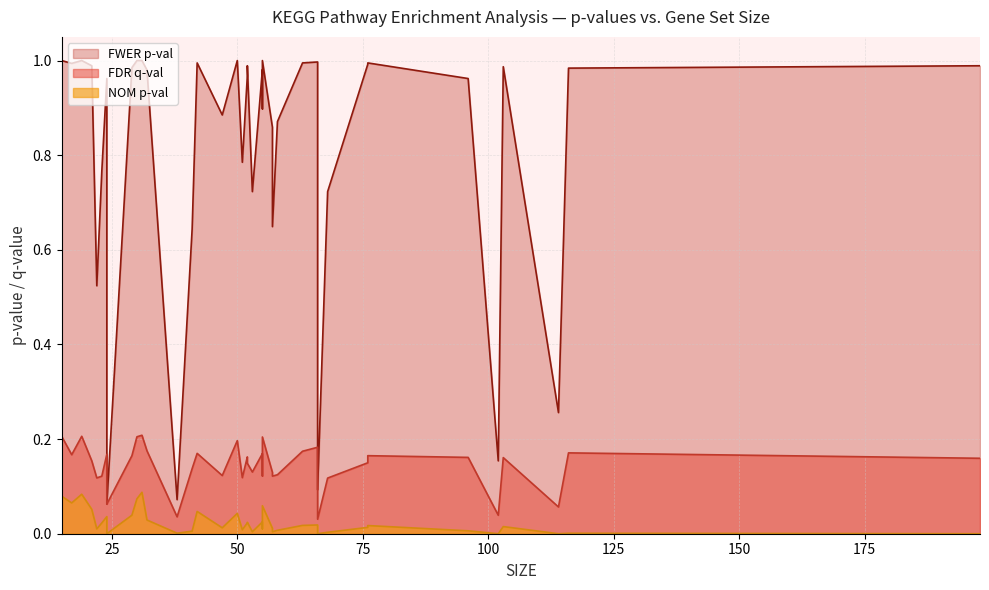

Which series has the largest range (max minus min)?

FWER p-val